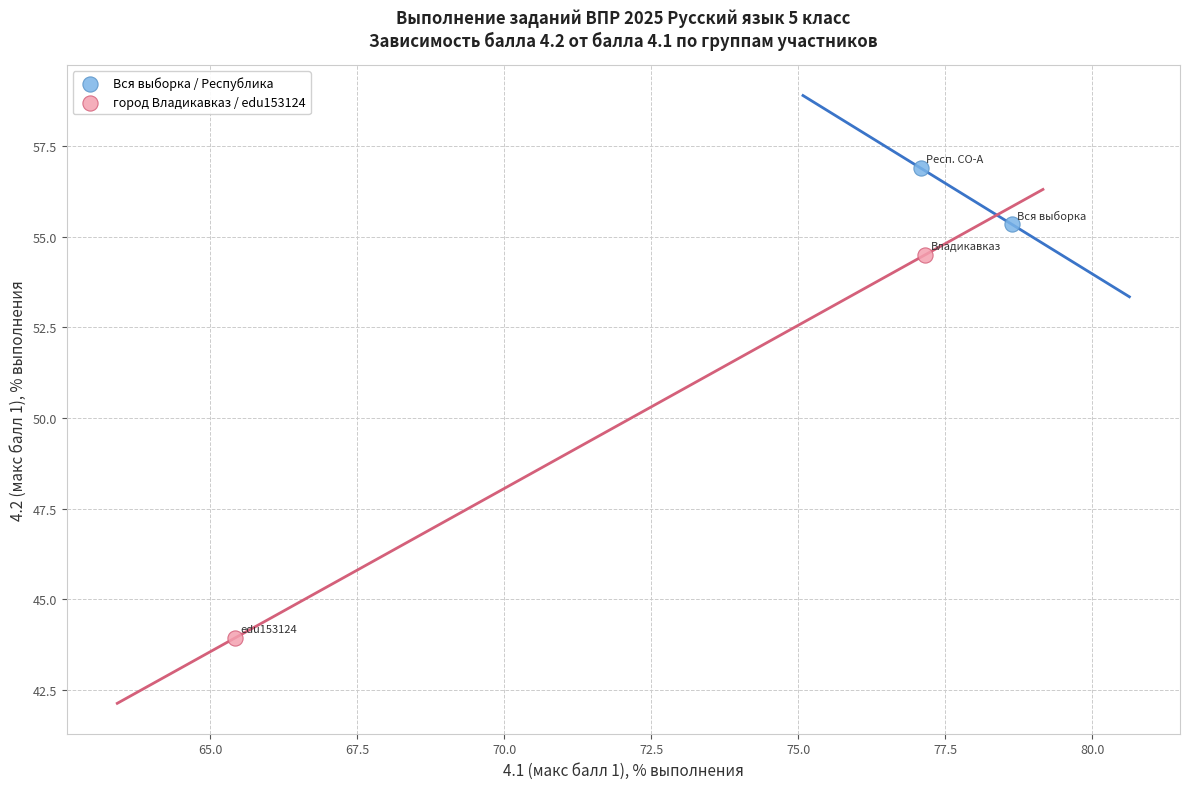

Which series contains the lowest Y value?

город Владикавказ / edu153124